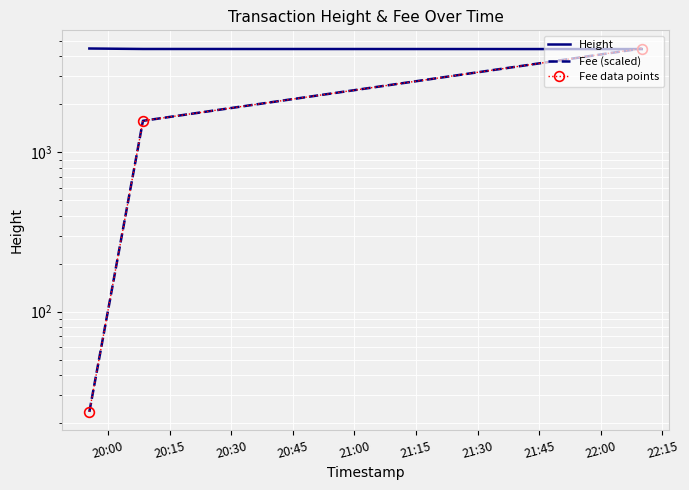

Reading left to right, what are all the values shown in this chart?

Height: 4486.0	4455.0	4449.0
Fee (scaled): 23.5	1577.6	4486.0
Fee data points: 23.5	1577.6	4486.0